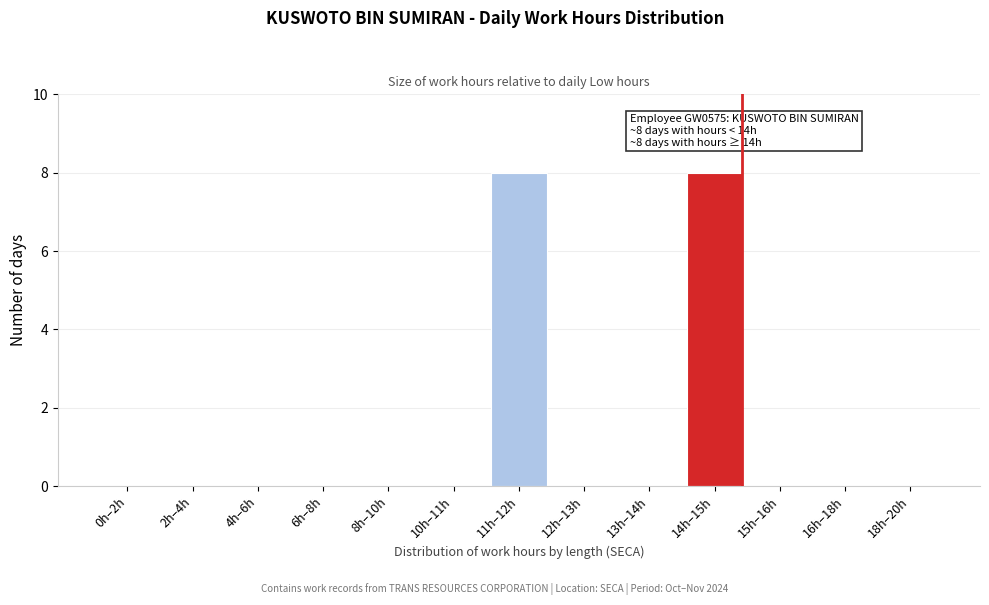

Reading left to right, extract all data points from this chart.

0h–2h=0	2h–4h=0	4h–6h=0	6h–8h=0	8h–10h=0	10h–11h=0	11h–12h=8	12h–13h=0	13h–14h=0	14h–15h=8	15h–16h=0	16h–18h=0	18h–20h=0